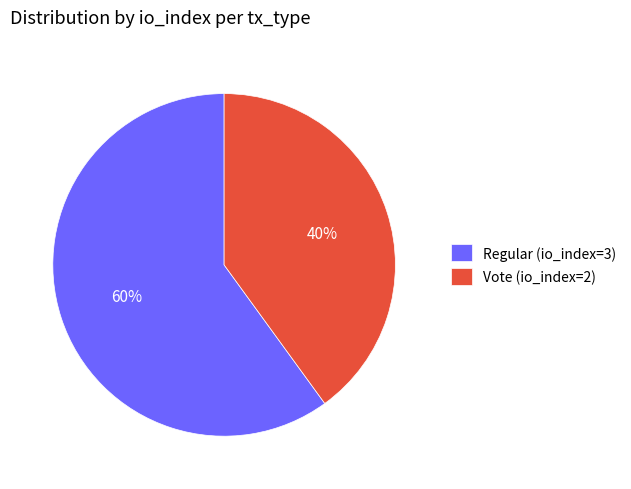

What percentage is the Regular (io_index=3) slice, to the nearest percent?

60%